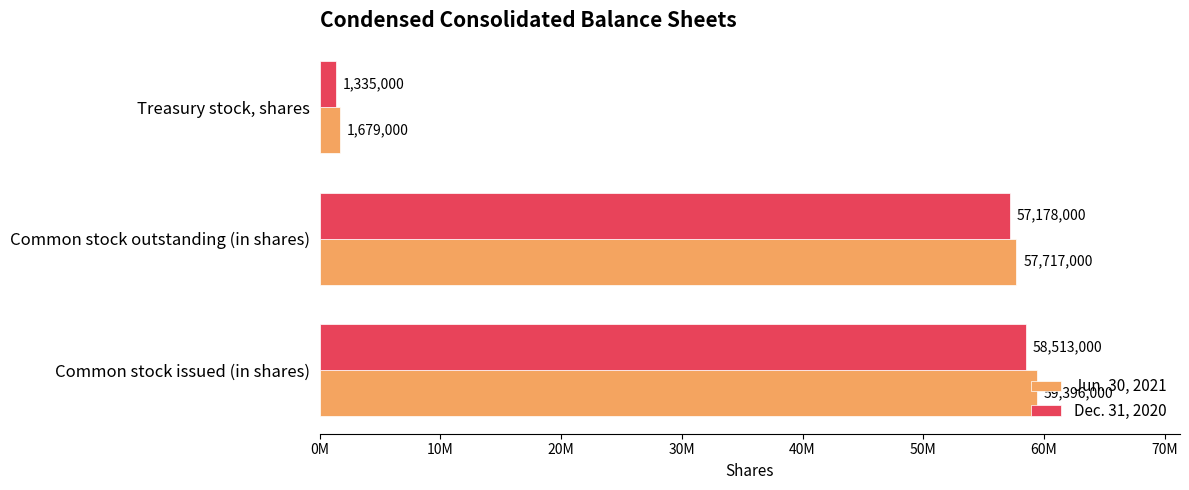

What are all the series names shown in the legend?

Jun. 30, 2021, Dec. 31, 2020